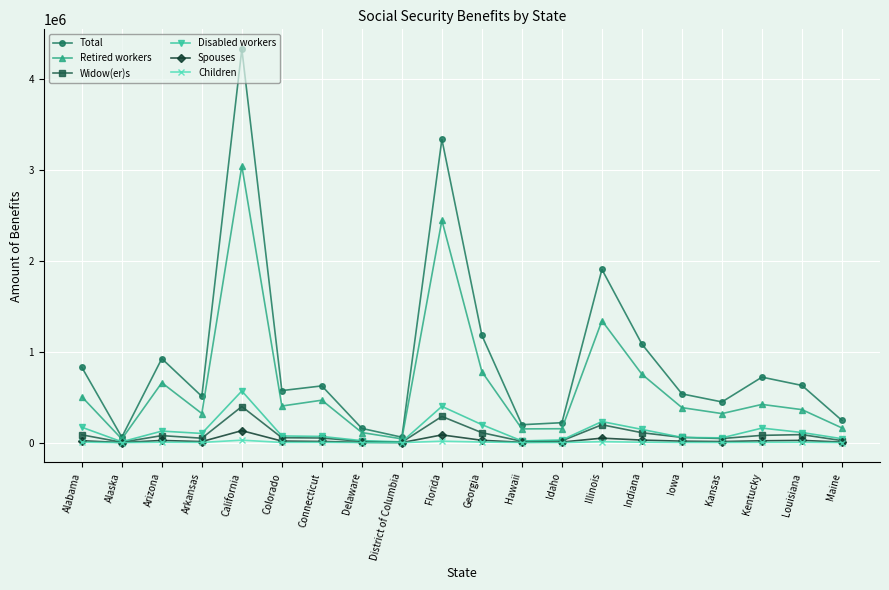

True or false: Total has a value of 829345 at Alabama.

True